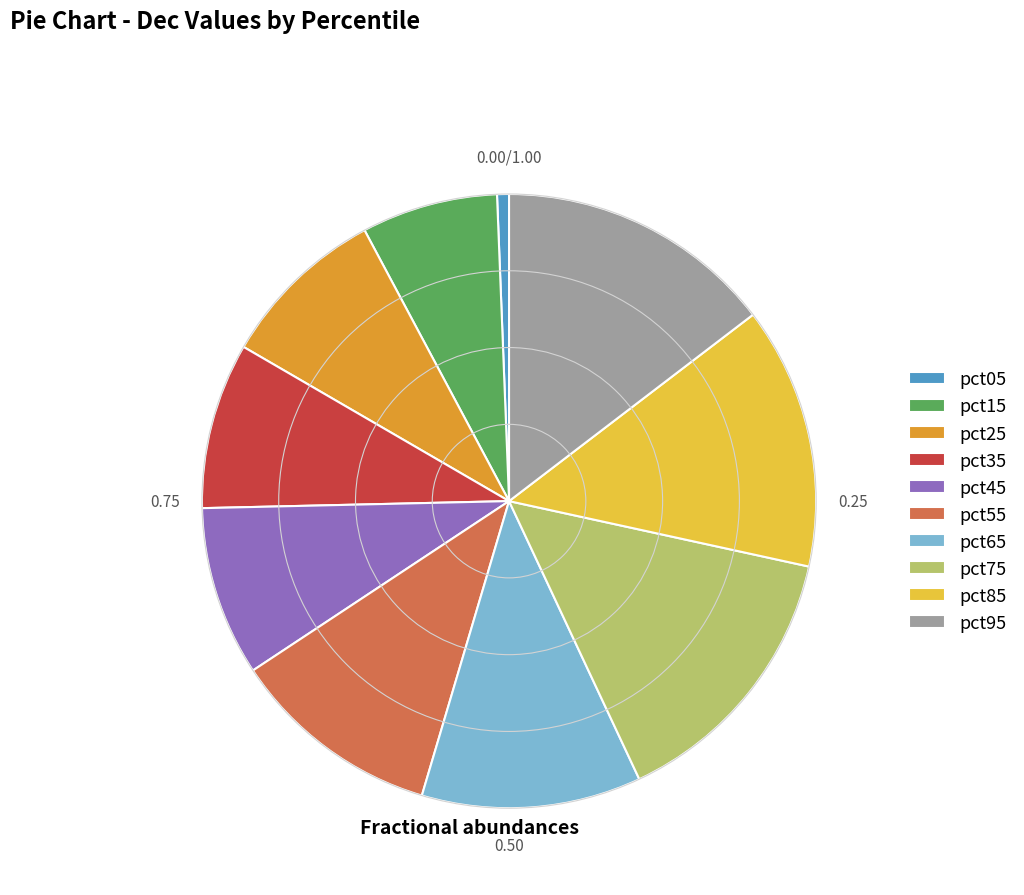

Is it true that pct25 is 9% of the pie?

True